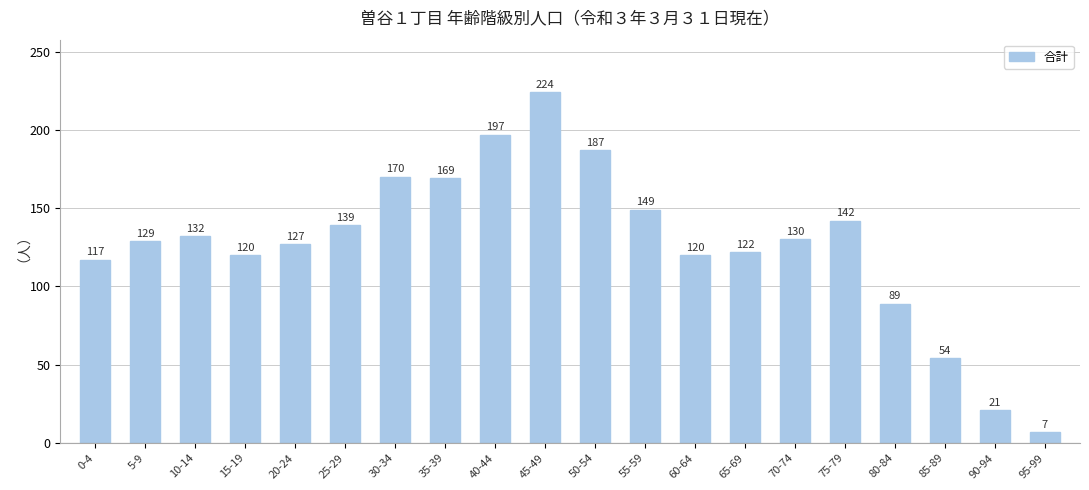

Reading left to right, what are all the values shown in this chart?

0-4=117	5-9=129	10-14=132	15-19=120	20-24=127	25-29=139	30-34=170	35-39=169	40-44=197	45-49=224	50-54=187	55-59=149	60-64=120	65-69=122	70-74=130	75-79=142	80-84=89	85-89=54	90-94=21	95-99=7